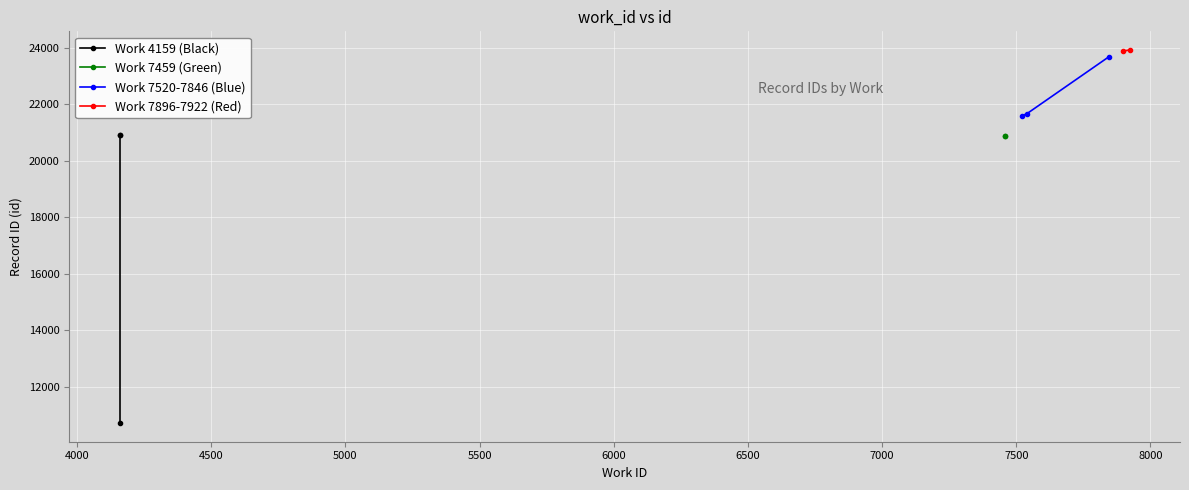

What is the minimum value for Work 7520-7846 (Blue)?

21580